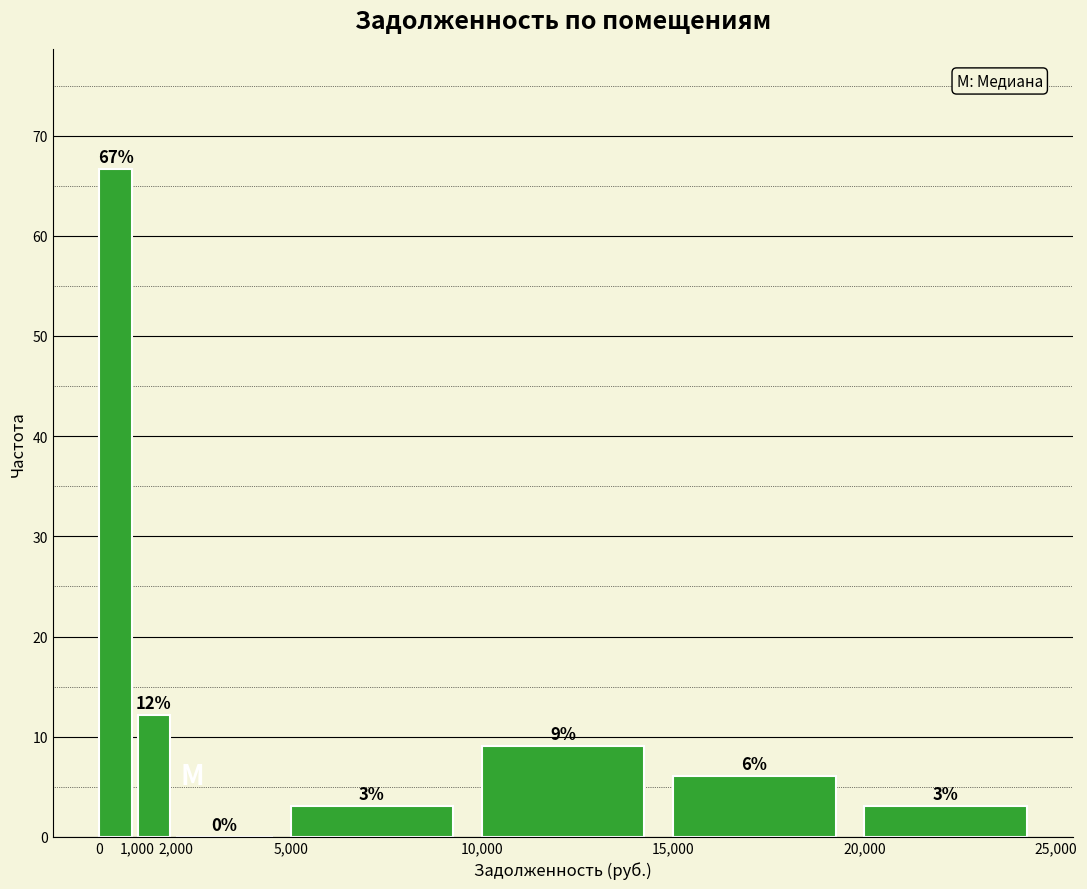

Which range on the x-axis has the tallest bar?

0 to 1,000